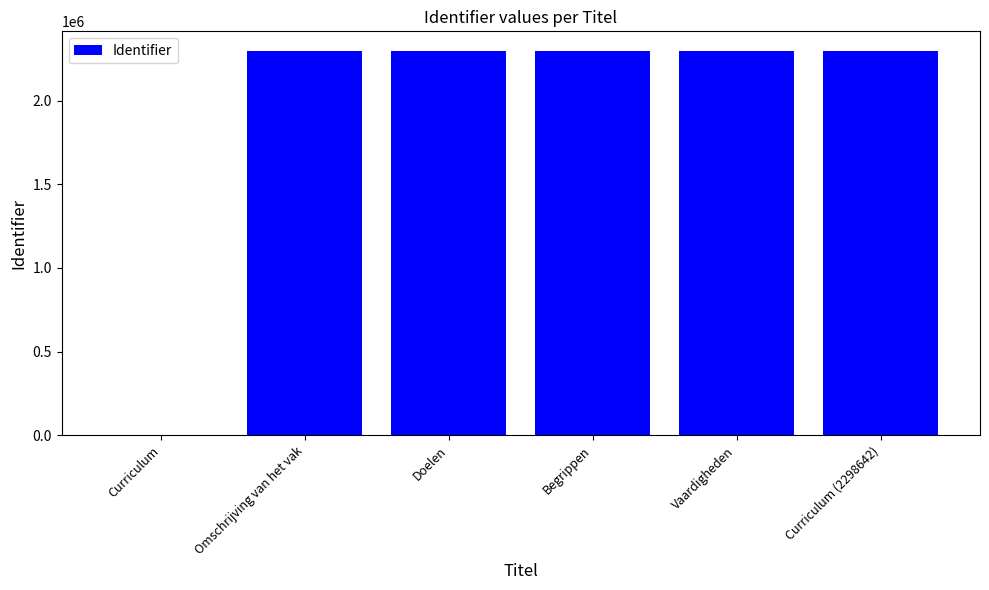

What is the change in value from Curriculum to Doelen?

+2298625